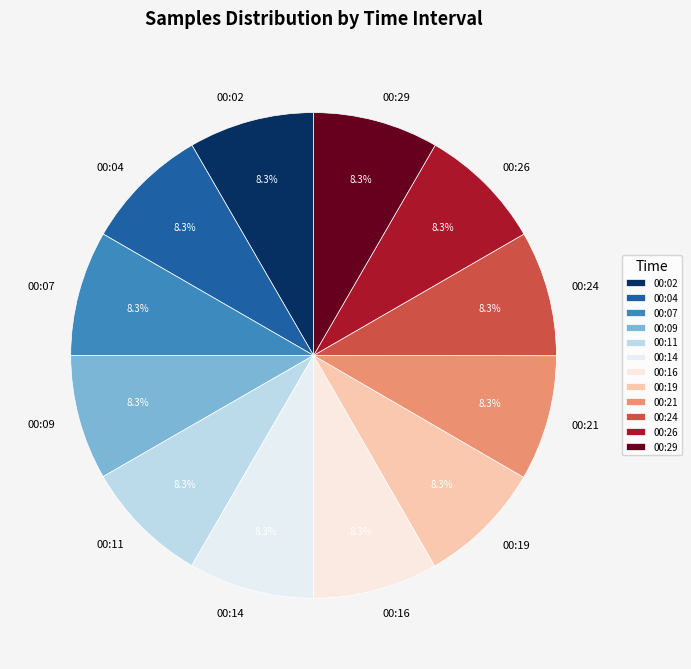

What is the ratio of the value at 00:26 to the value at 00:19?

1.0